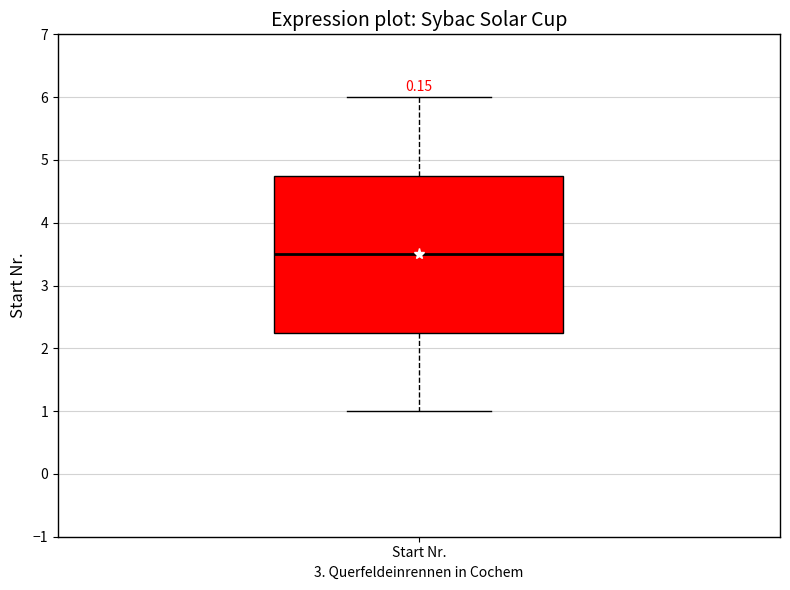

Transcribe this box plot: give where the median line is, the range the box spans, and where the two whiskers end, as read against the y-axis. The values are not printed on the chart, so give them approximately, as read against the axis.

median 3.5, box 2.3 to 4.8, whiskers 1.0 to 6.0